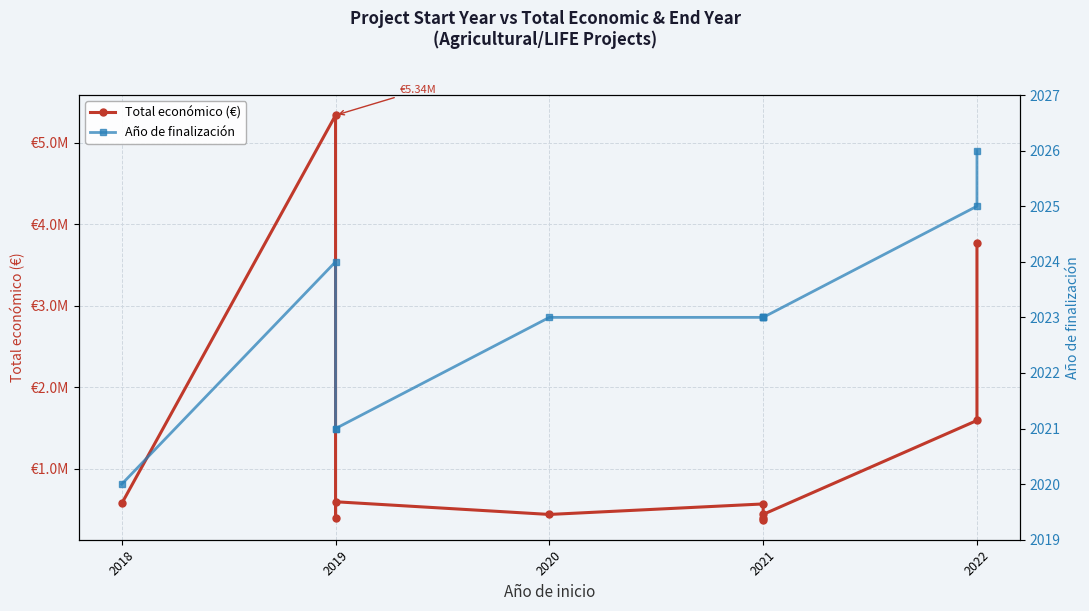

The Total económico (€) series shows 208072 at 2021. True or false?

False